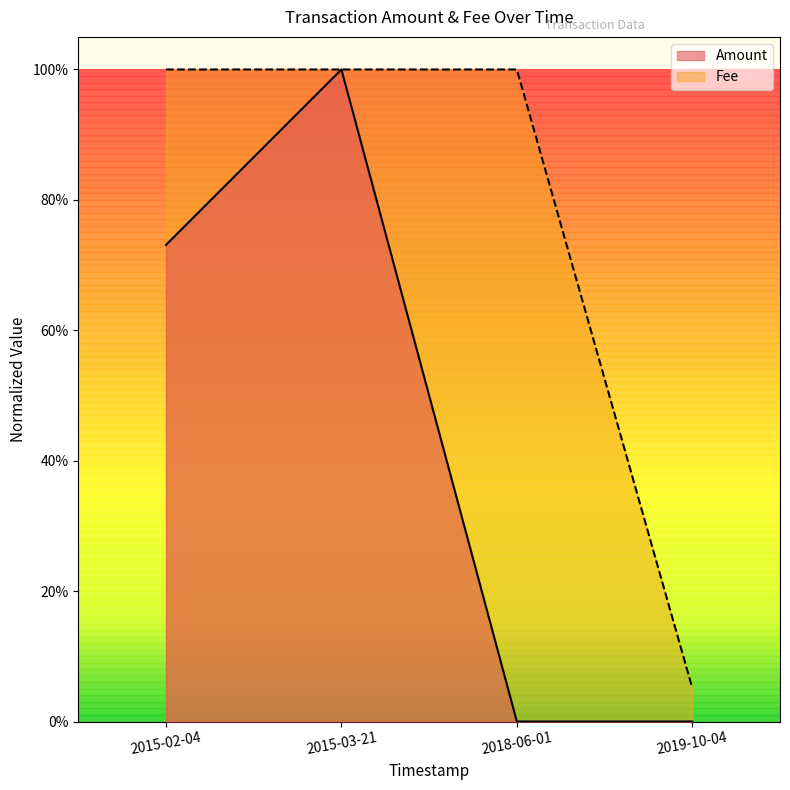

What are all the series names shown in the legend?

Amount, Fee